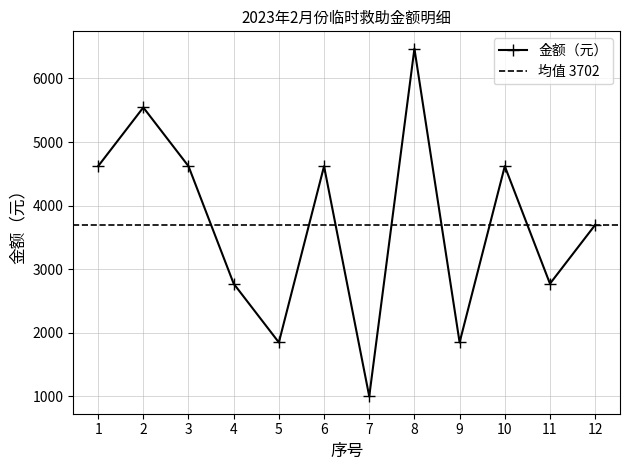

List the labels in order of value, smallest first.

7, 5, 9, 4, 11, 12, 1, 3, 6, 10, 2, 8